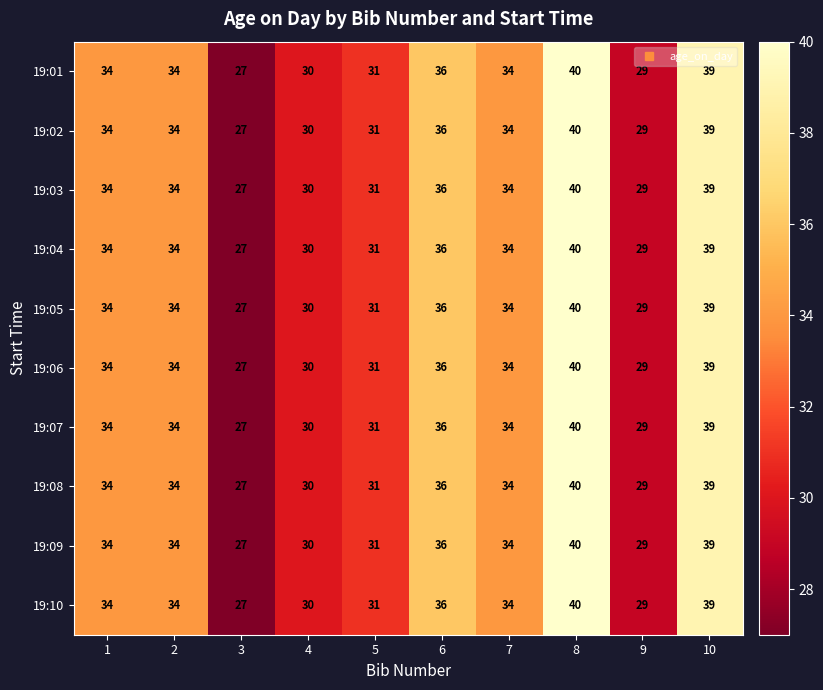

What is the approximate value of 19:05 at 10, to the nearest 5?

40